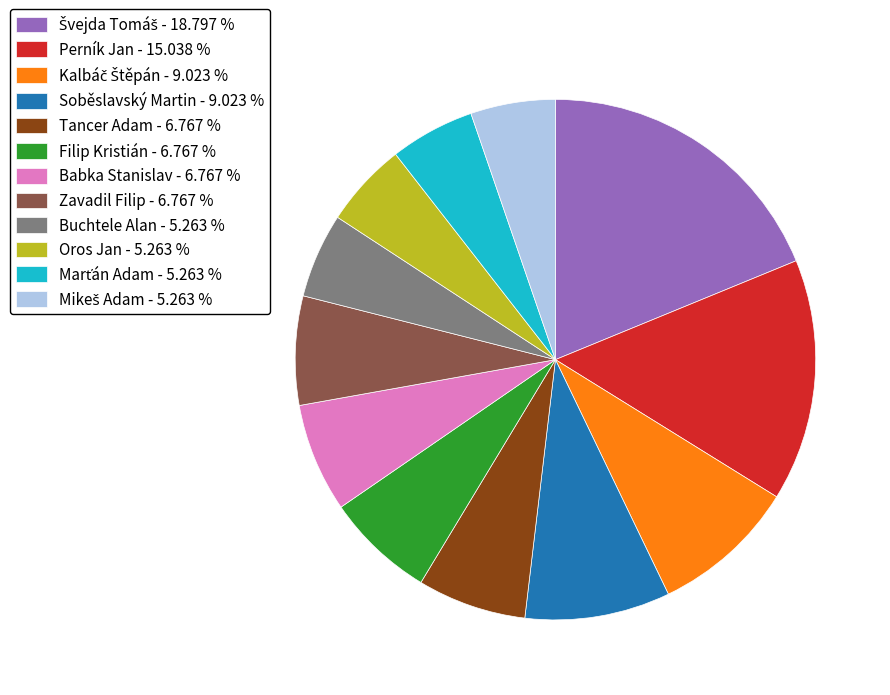

The Oros Jan slice represents 1% of the pie. True or false?

False